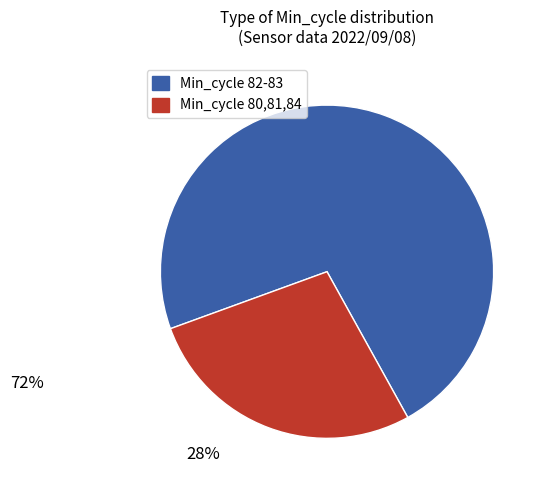

Is there any slice that represents more than half of the pie?

Yes